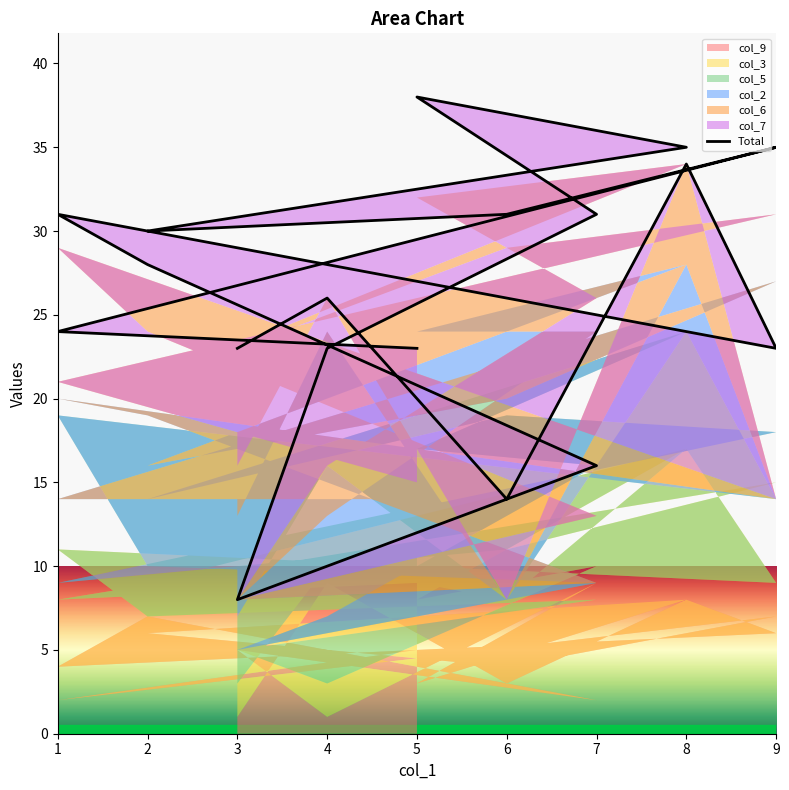

How many values are below 28?

9